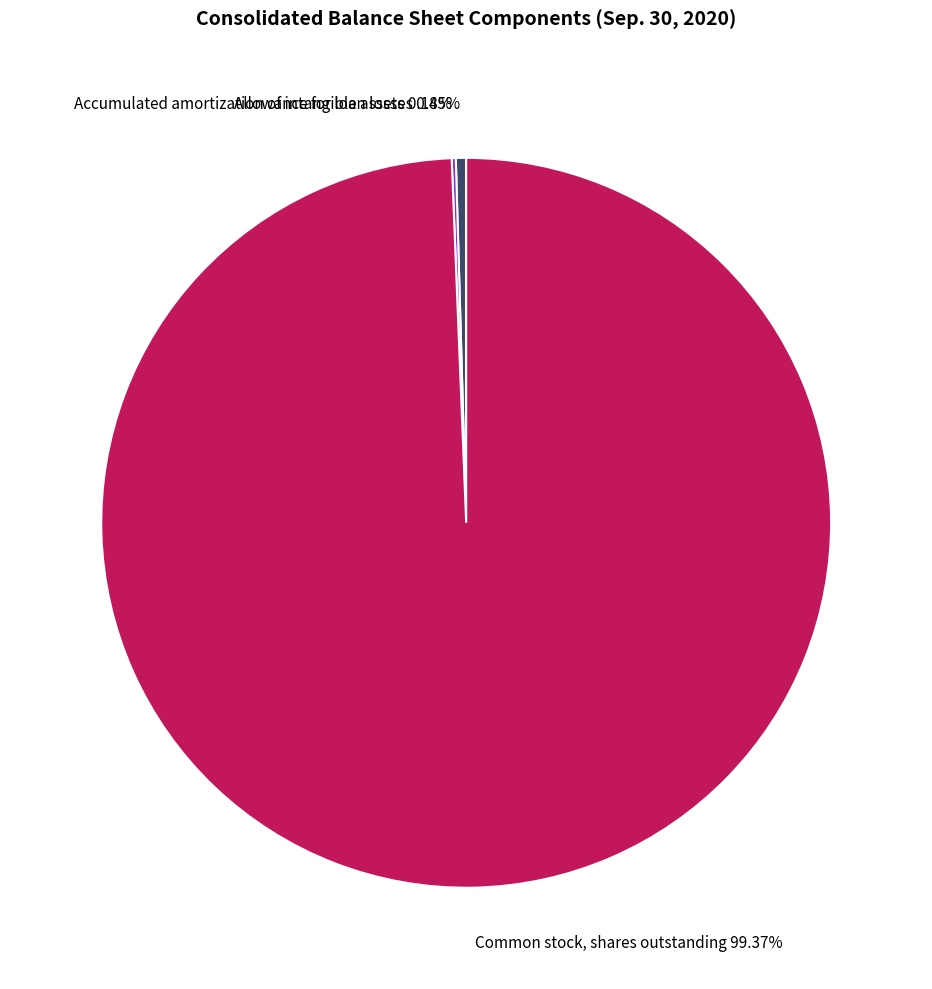

What is the largest slice in the pie chart?

Common stock, shares outstanding